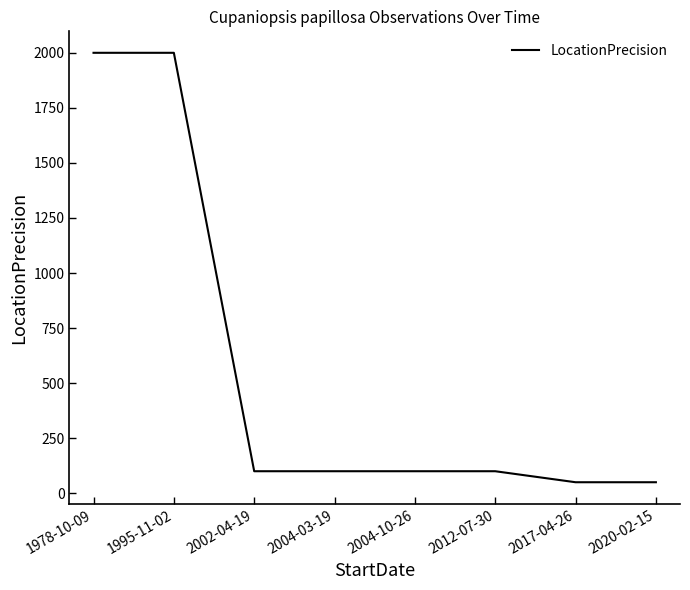

Approximately how many times larger is the value at 2017-04-26 compared to 2012-07-30?

0.5